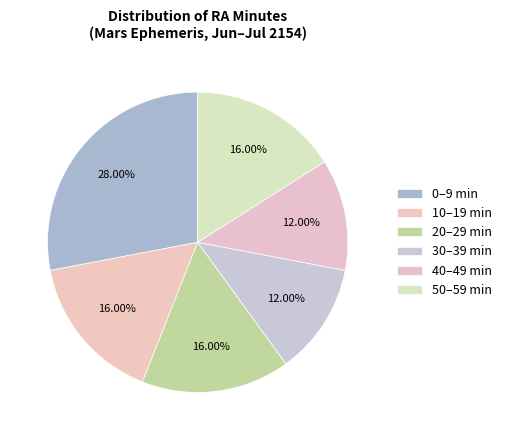

How many segments does this pie chart have?

6